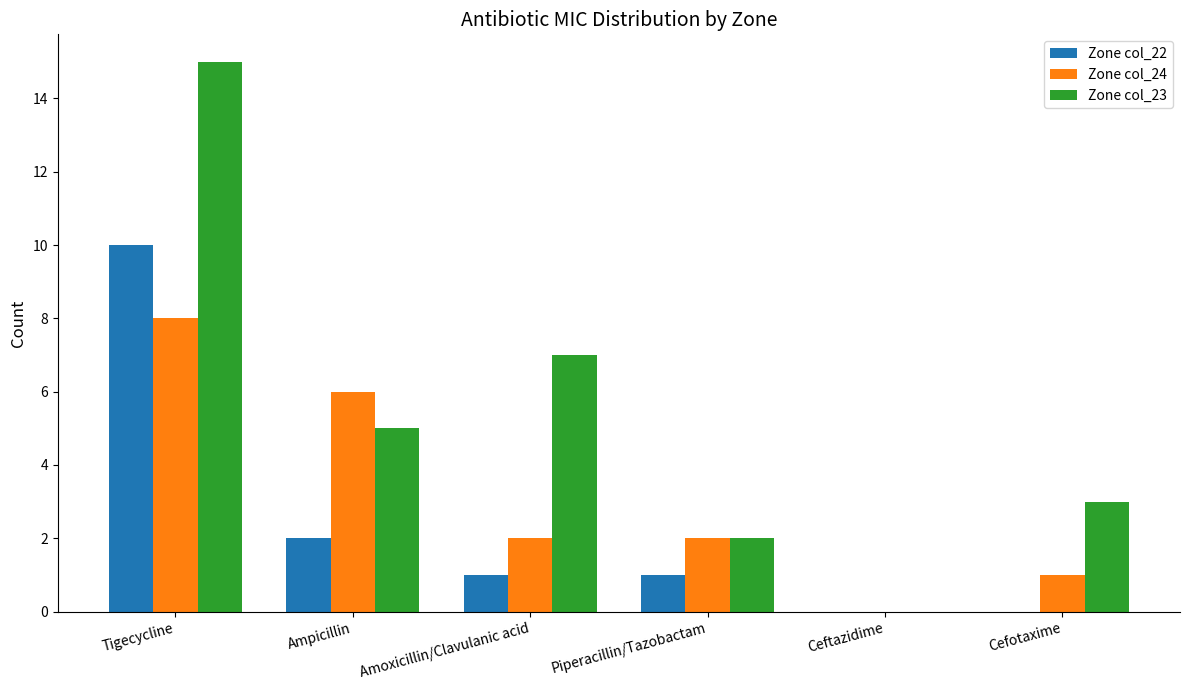

Which series changed the most between Ampicillin and Amoxicillin/Clavulanic acid?

Zone col_24